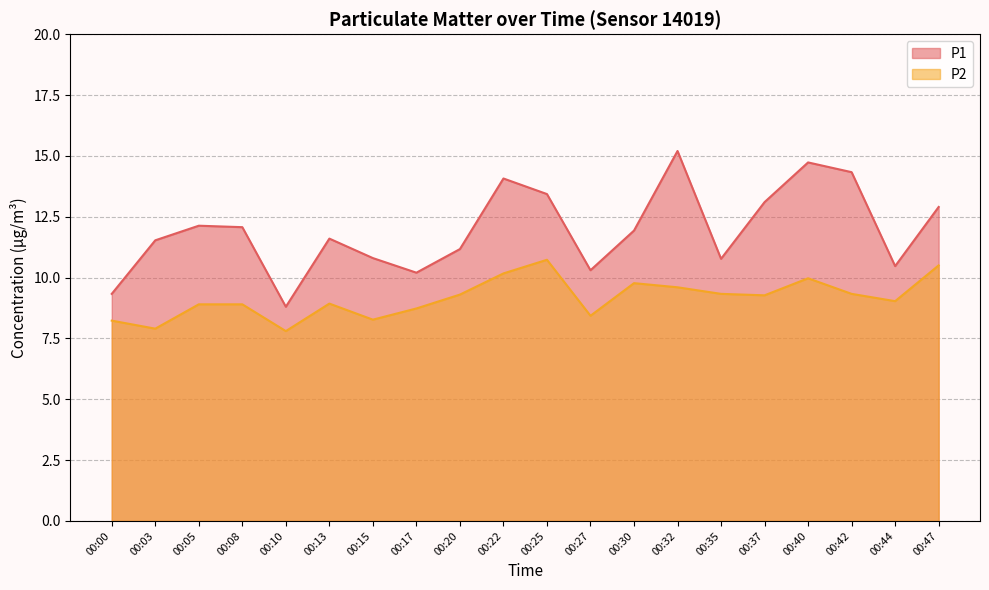

What is the average value of the P1 series?

11.9